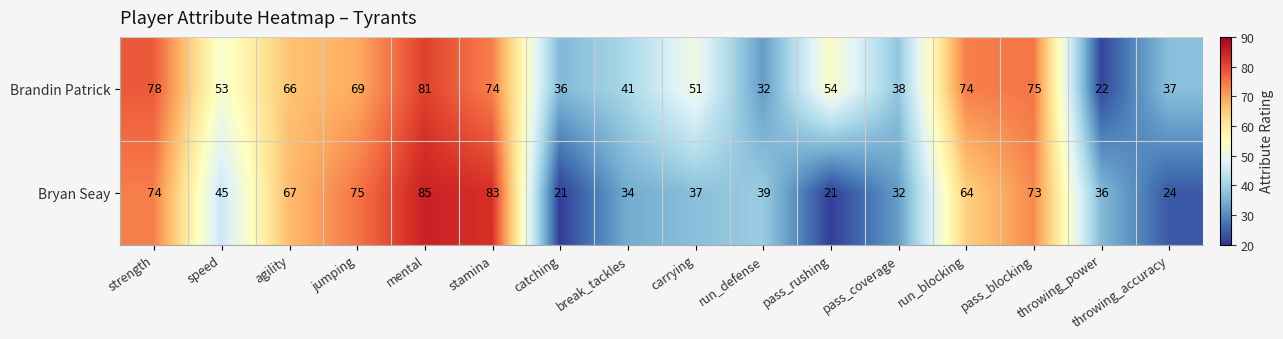

At which label is Brandin Patrick closest to 51?

carrying